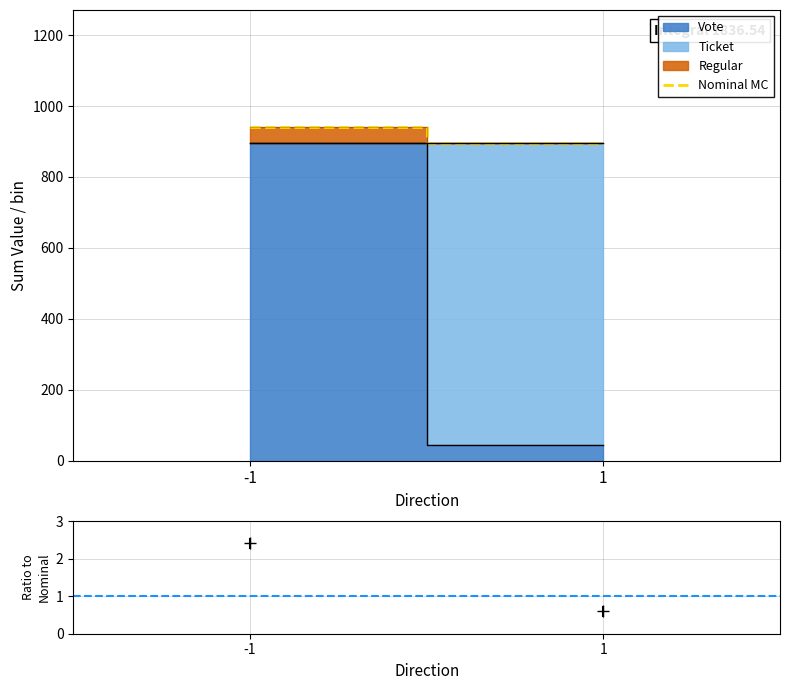

Reading right to left, transcribe all the data shown in this chart.

1=895.2	-1=941.3